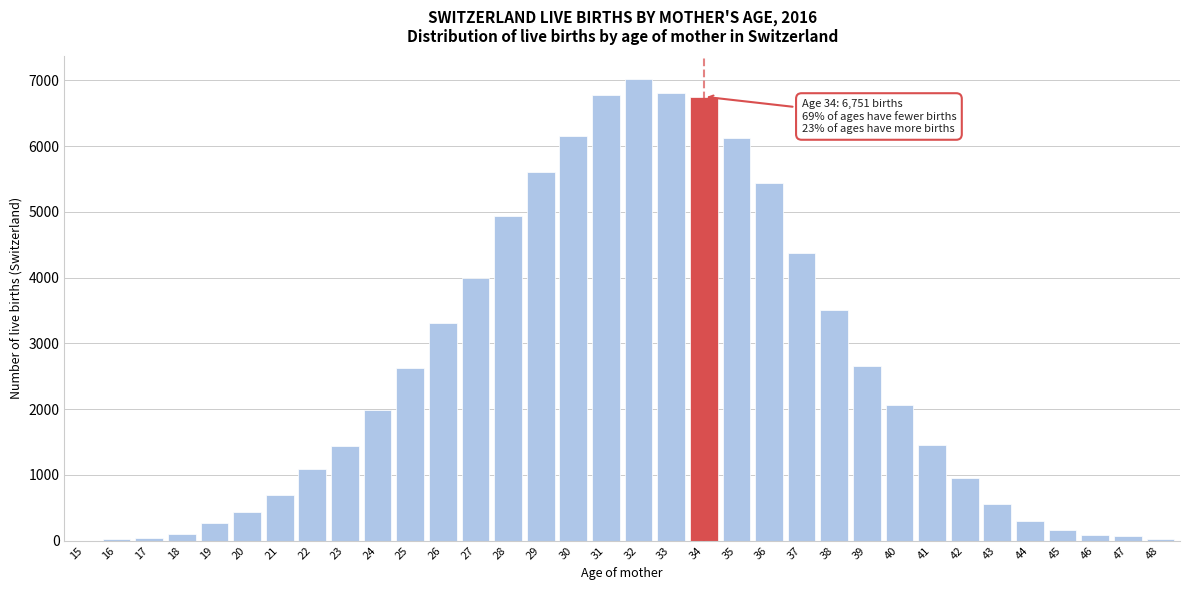

What is the sum of all values?

87827